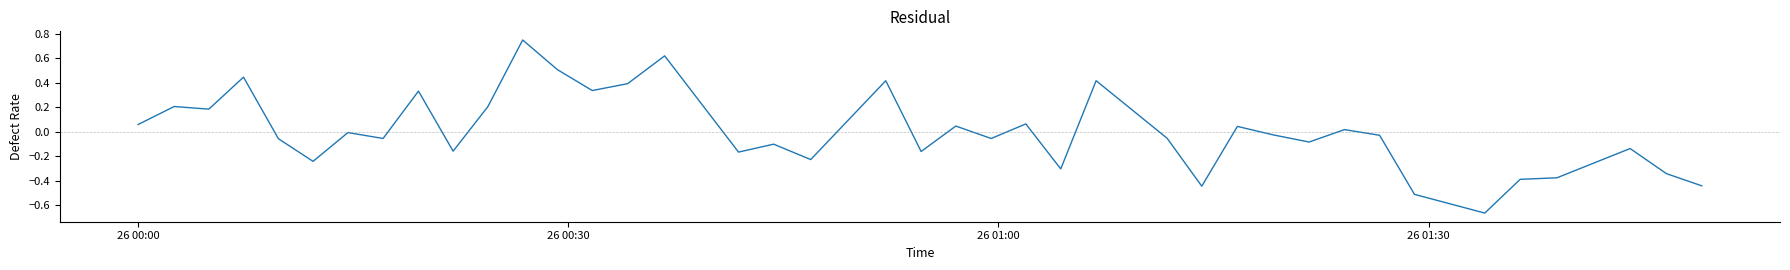

How many lines are shown in the chart?

1